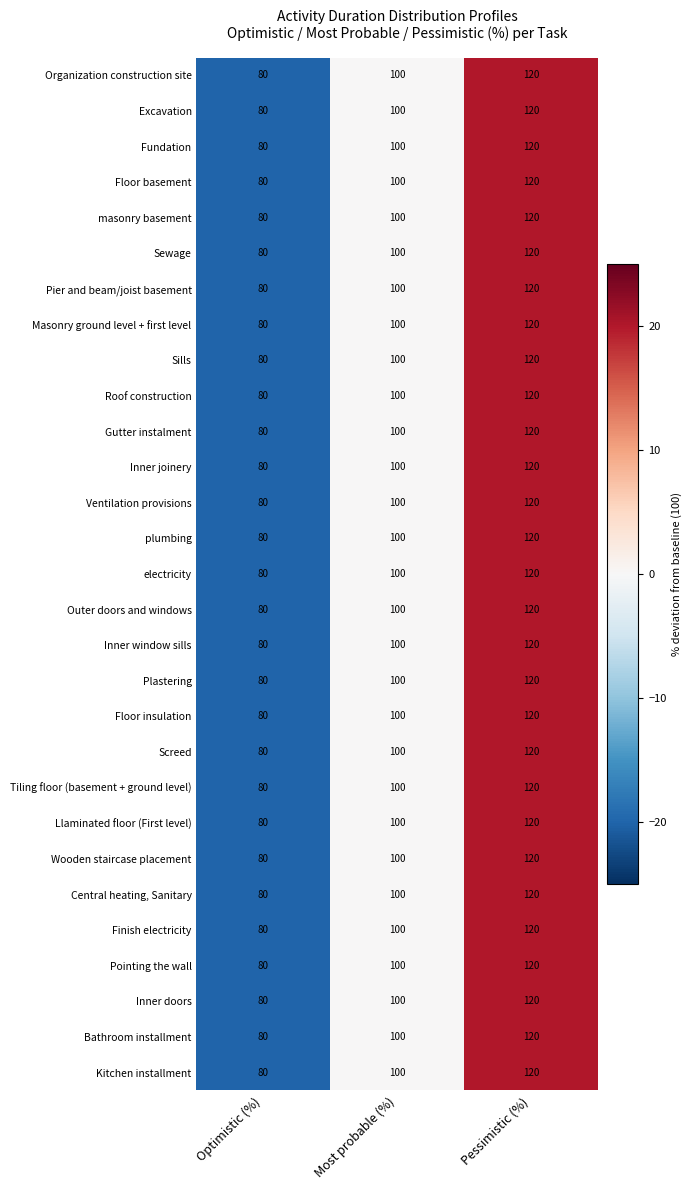

At which label is Floor basement closest to 100?

Most probable (%)